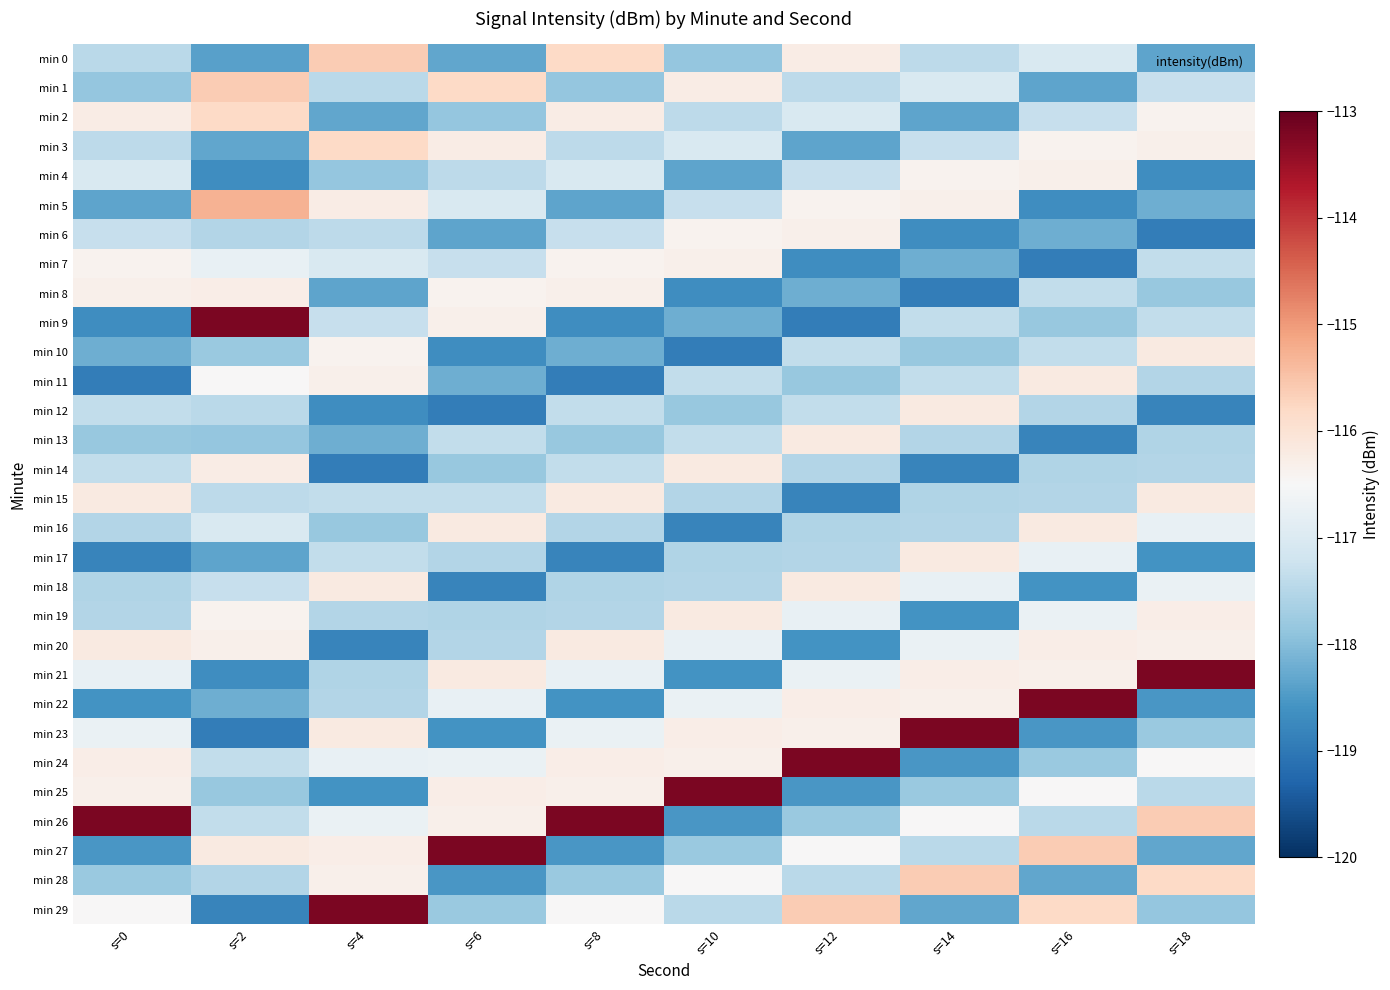

Which category has the lowest value across all series?

s=18